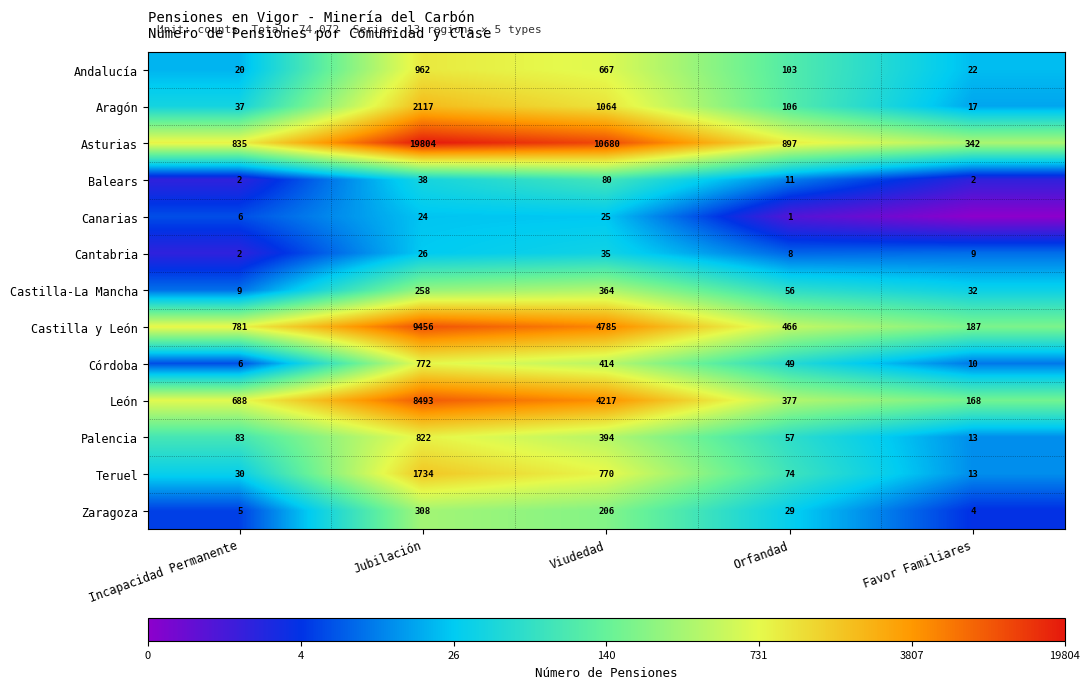

True or false: Canarias has a value of 25 at Viudedad.

True